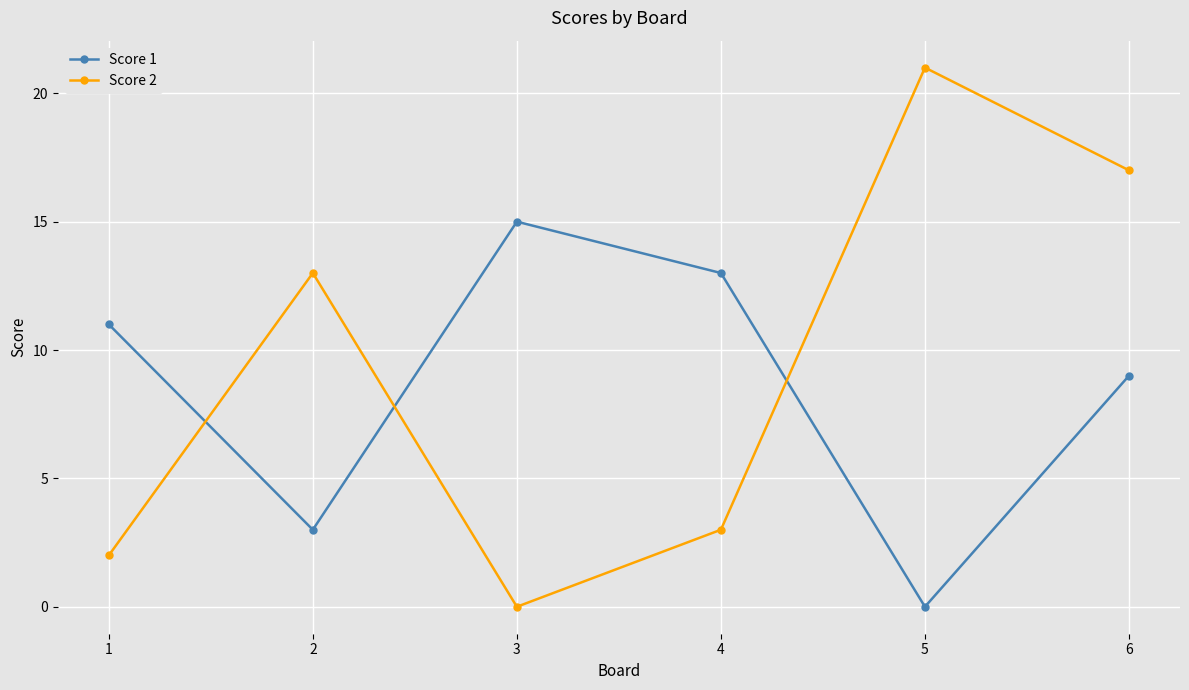

How many positive values does the Score 1 series have?

5